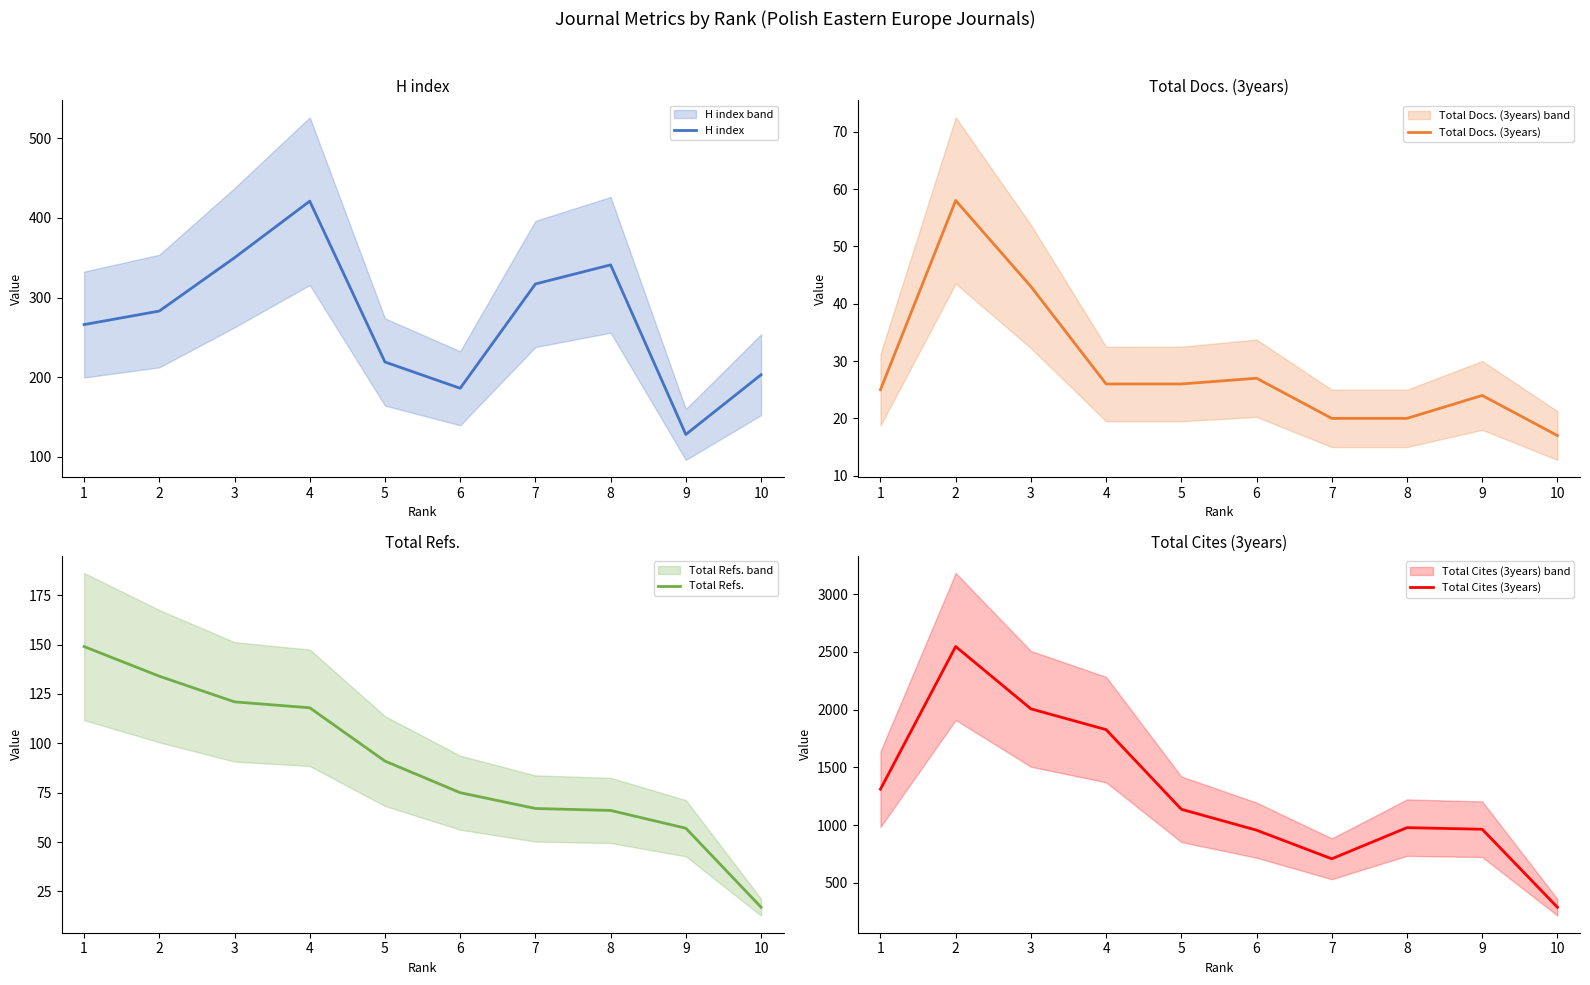

Reading left to right, extract all data points from this chart.

H index: 266	283	350	421	219	186	317	341	128	203
Total Docs. (3years): 25	58	43	26	26	27	20	20	24	17
Total Refs.: 149	134	121	118	91	75	67	66	57	17
Total Cites (3years): 1311	2547	2007	1827	1137	956	708	978	964	288